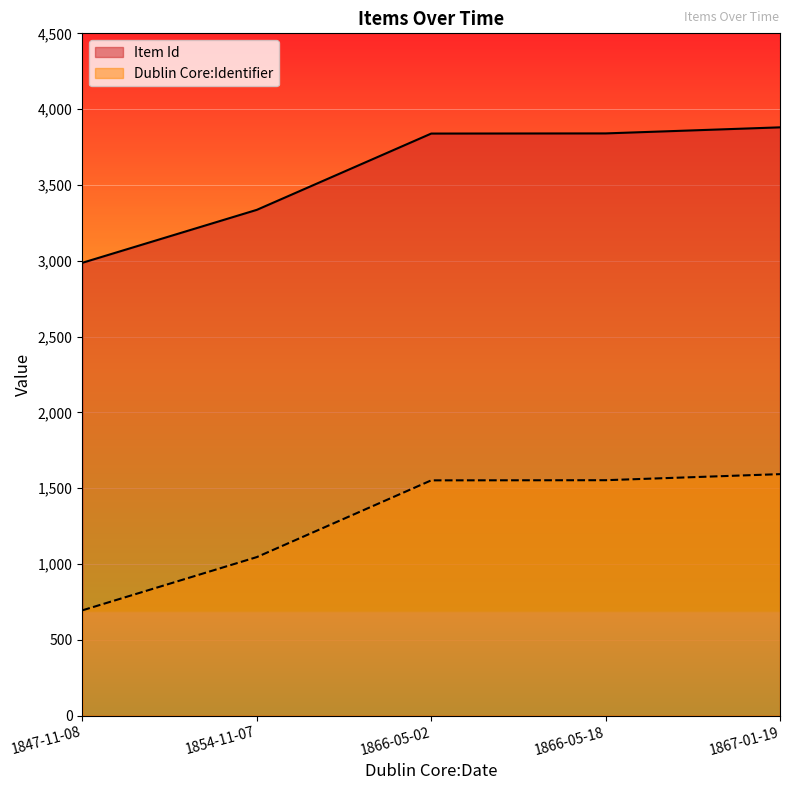

Which series has the largest total across all categories?

Item Id